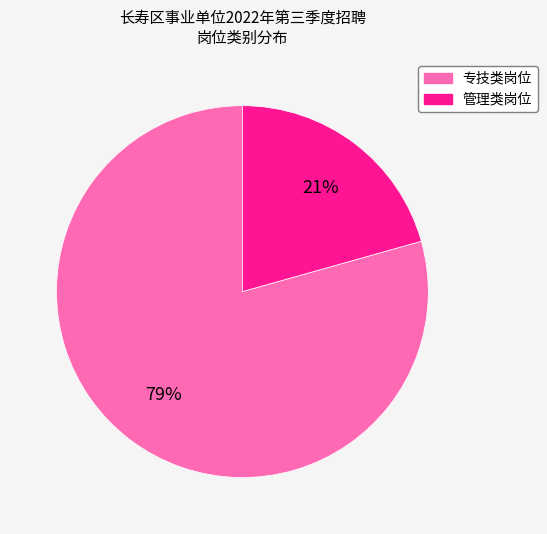

Is there any slice that represents more than half of the pie?

Yes